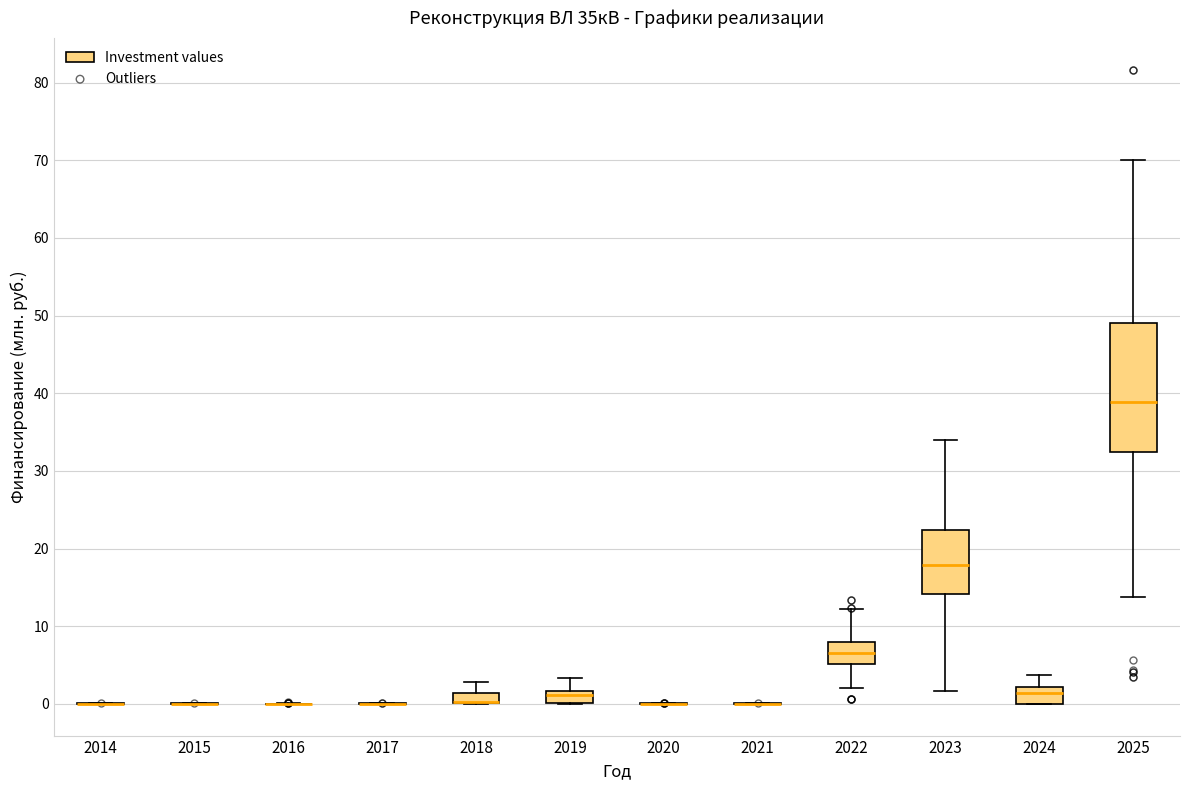

Comparing the boxes themselves (not the whiskers), which one is the tallest?

2025